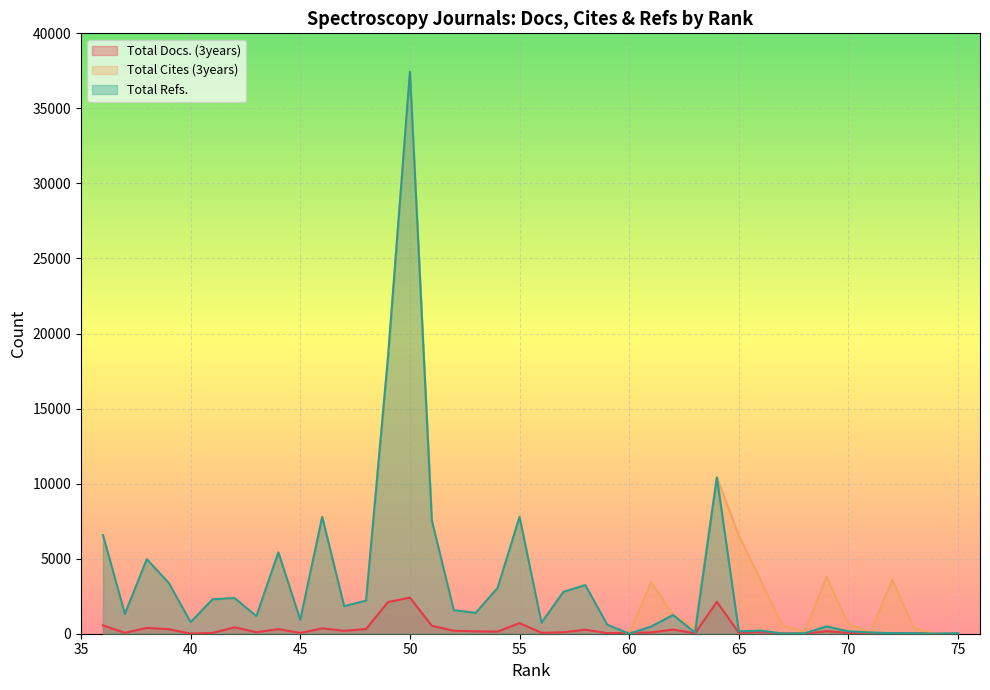

How many lines are shown in the chart?

3